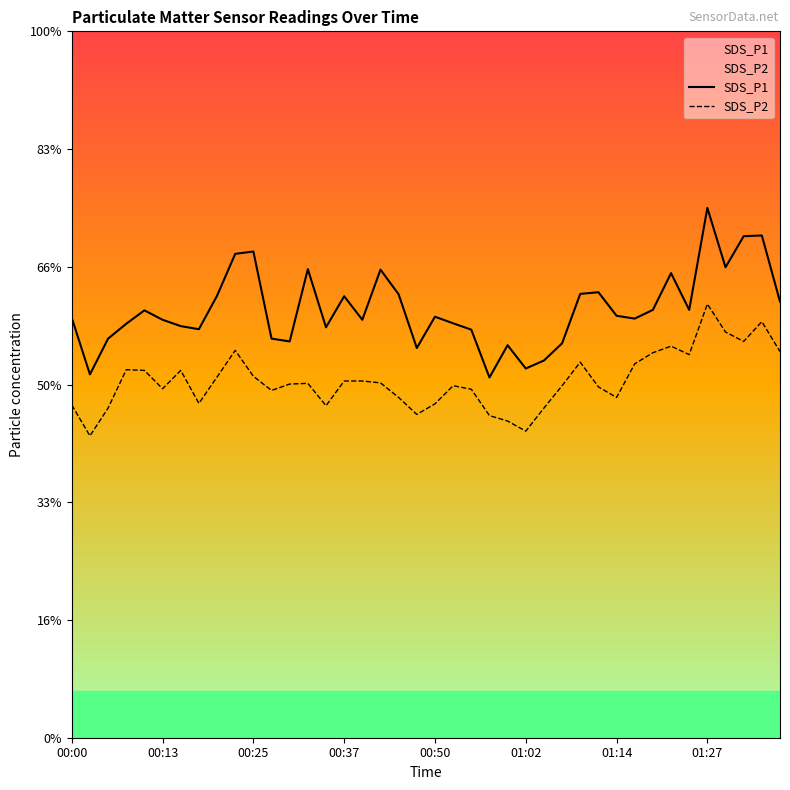

Does the chart have visible grid lines?

No